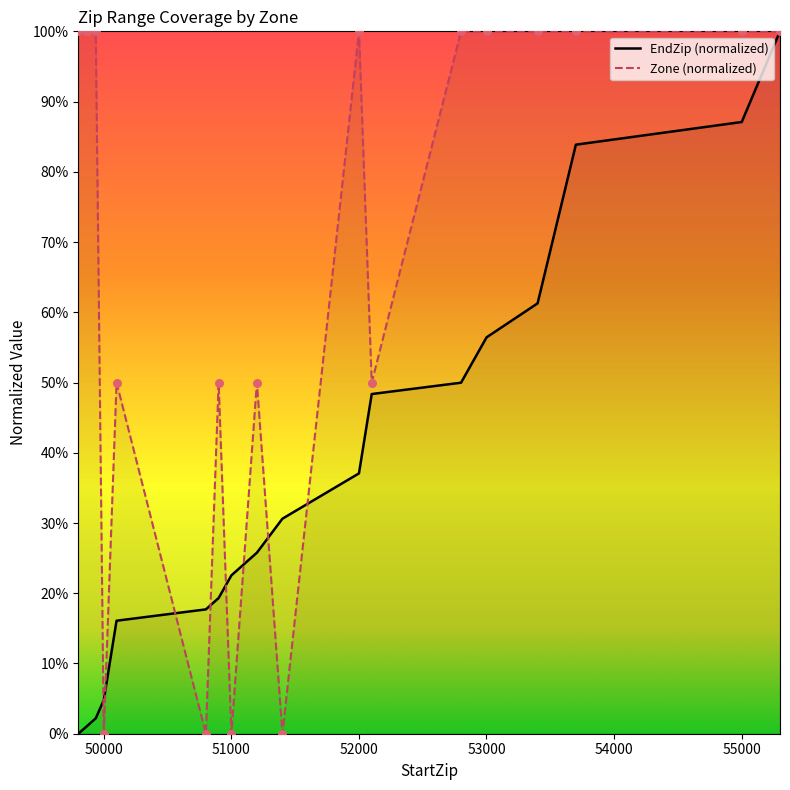

What are all the series names shown in the legend?

EndZip (normalized), Zone (normalized)